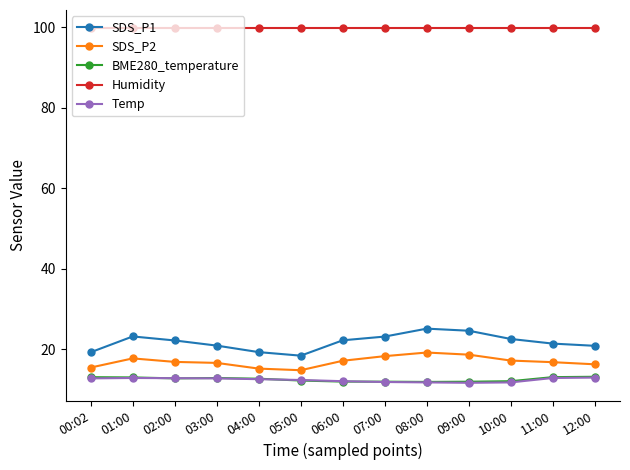

What is the spread (max minus min) of values at 03:00?

87.2